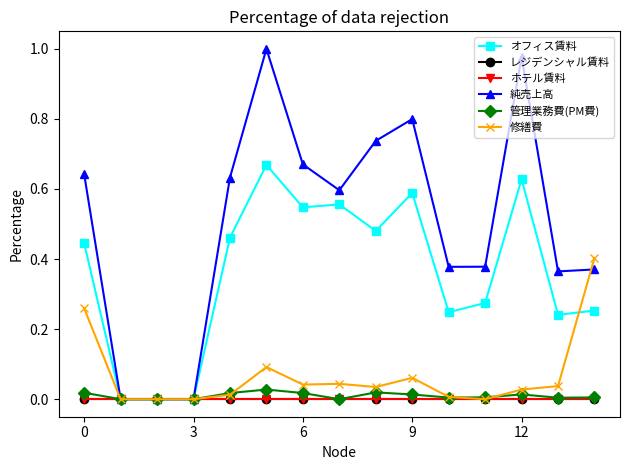

Is this an area chart (filled region under the line)?

No